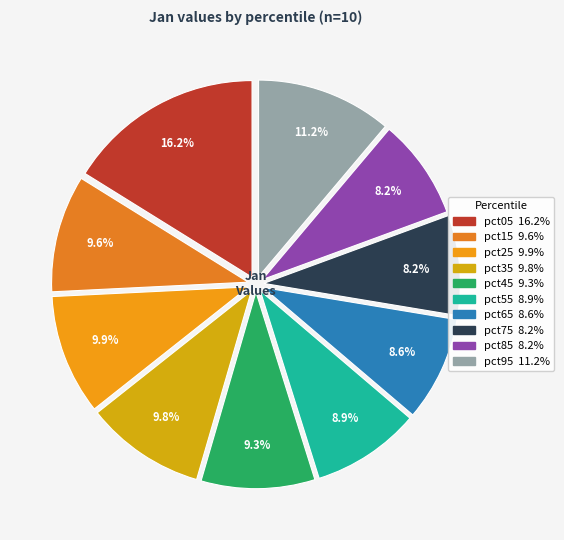

To the nearest percent, what percentage of the pie is pct95?

11%